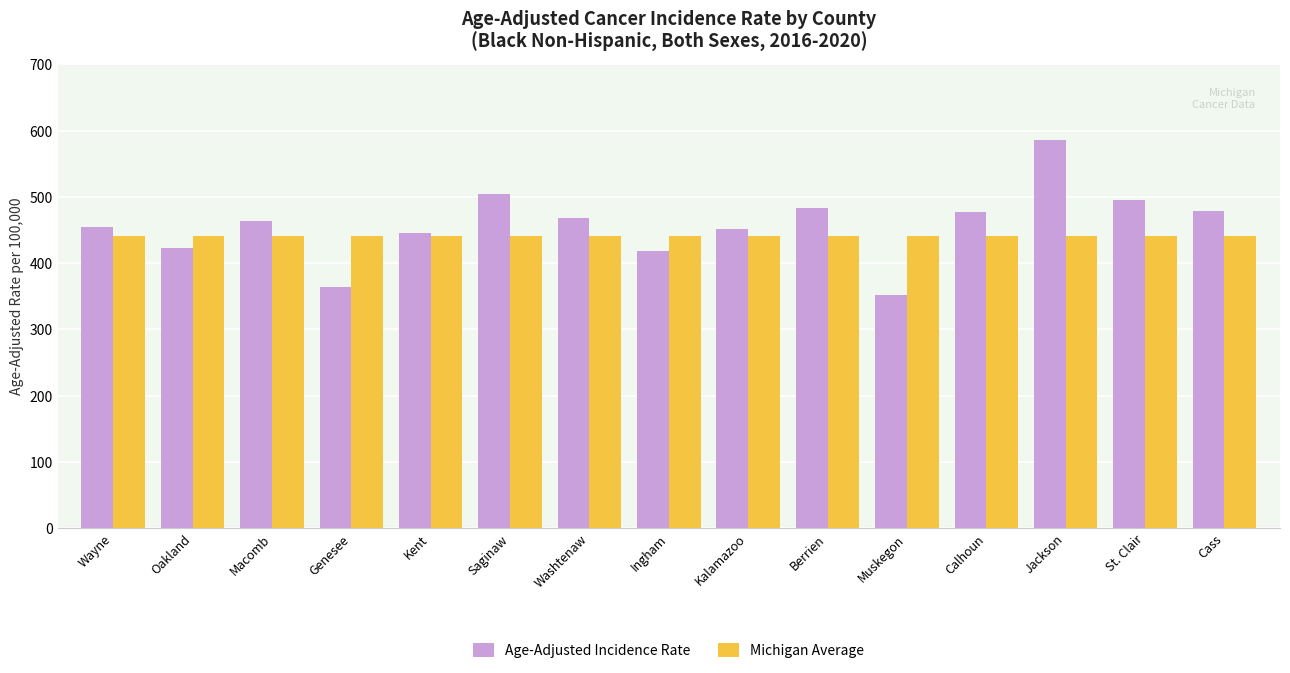

What is the sum of all Michigan Average values?

6612.0